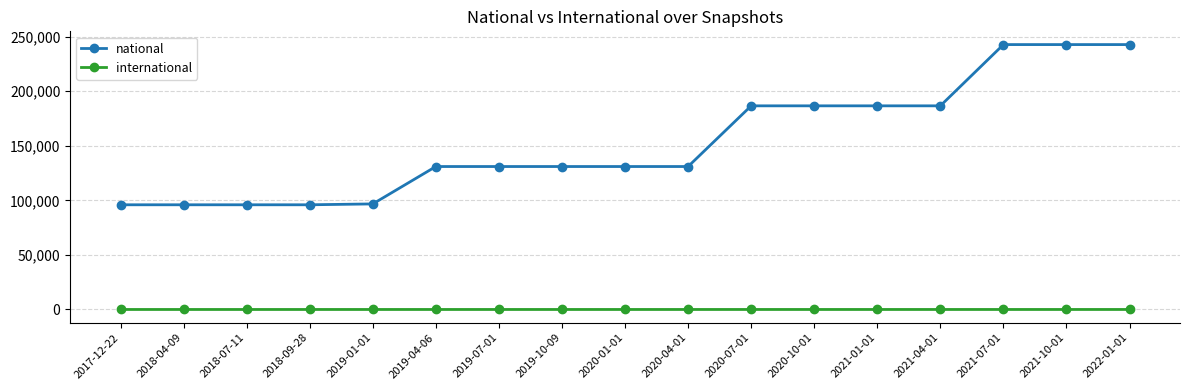

The value of national at 2021-01-01 is 71508. True or false?

False